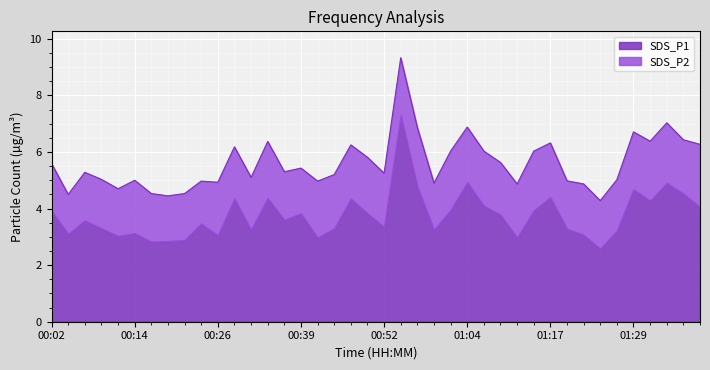

What is the label of the 32nd point from the right?

00:21